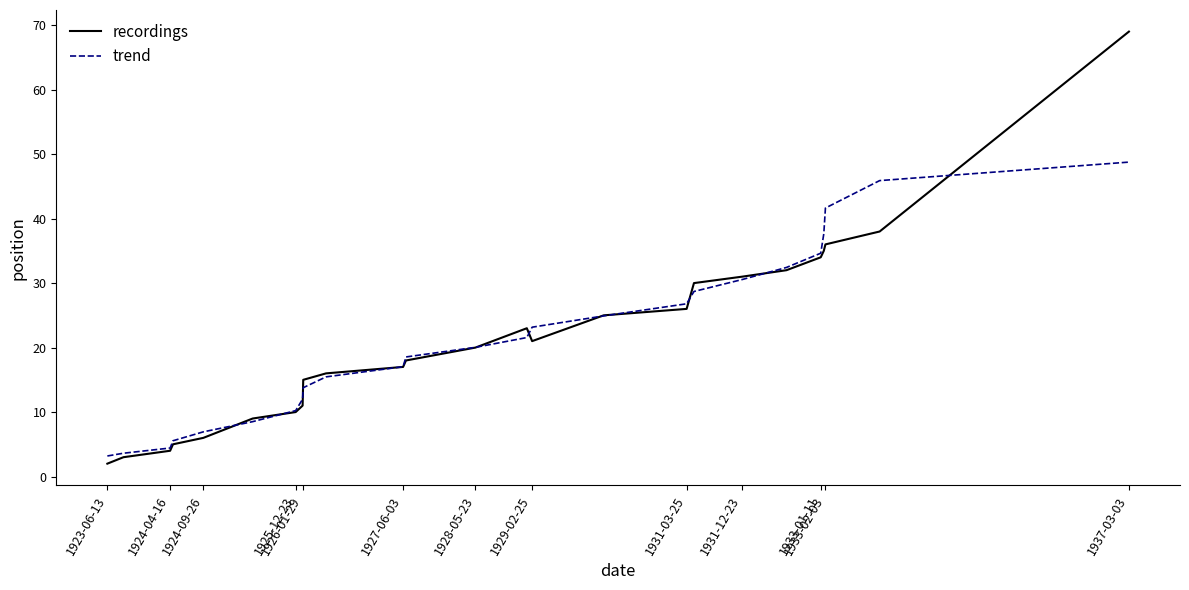

Which series has the widest spread of values?

recordings